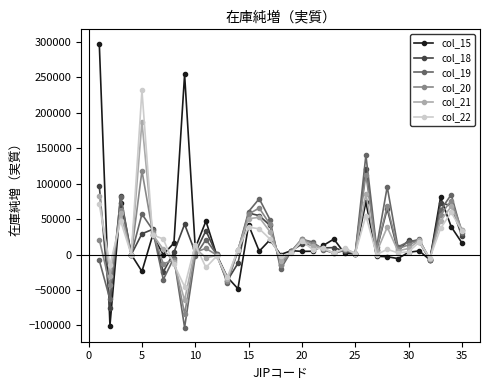

What is the smallest value displayed?

-102898.7